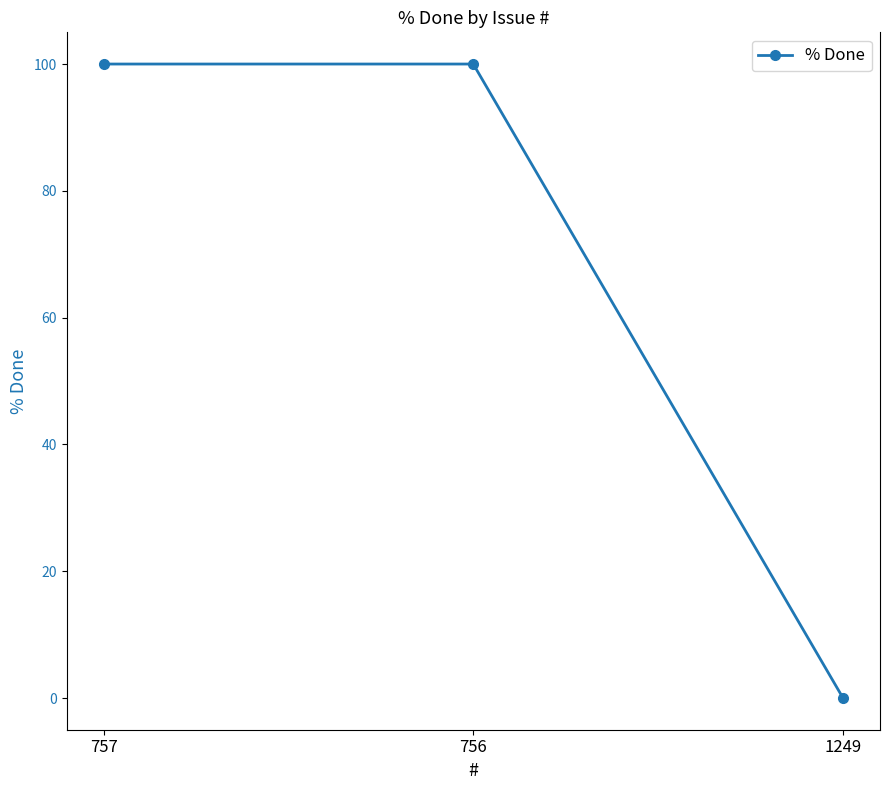

What is the difference between the maximum and minimum values?

100